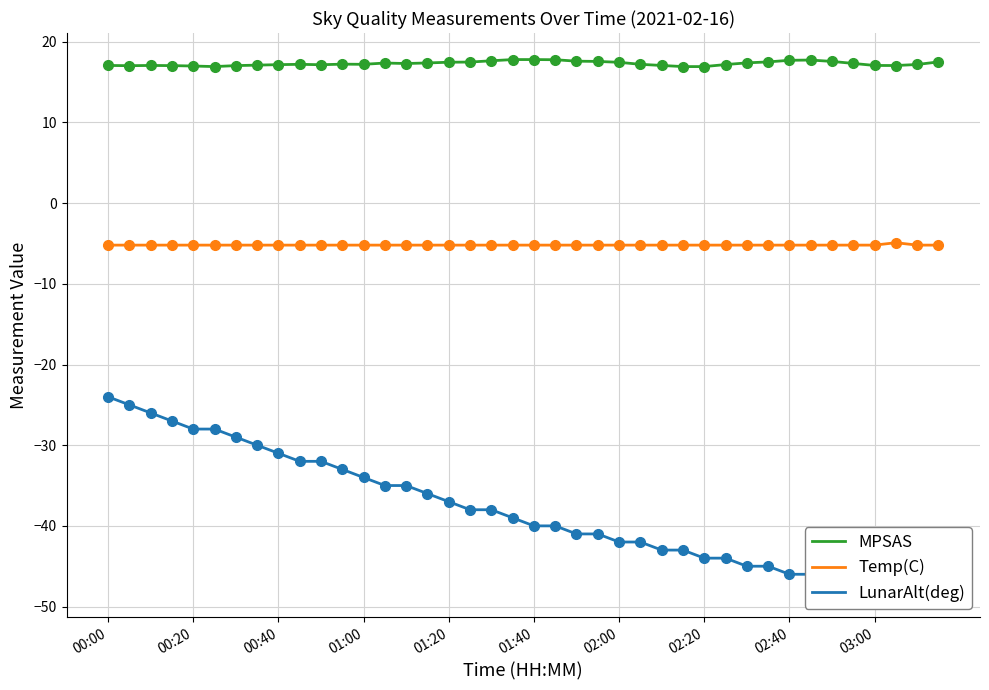

What is the minimum value for Temp(C)?

-5.2